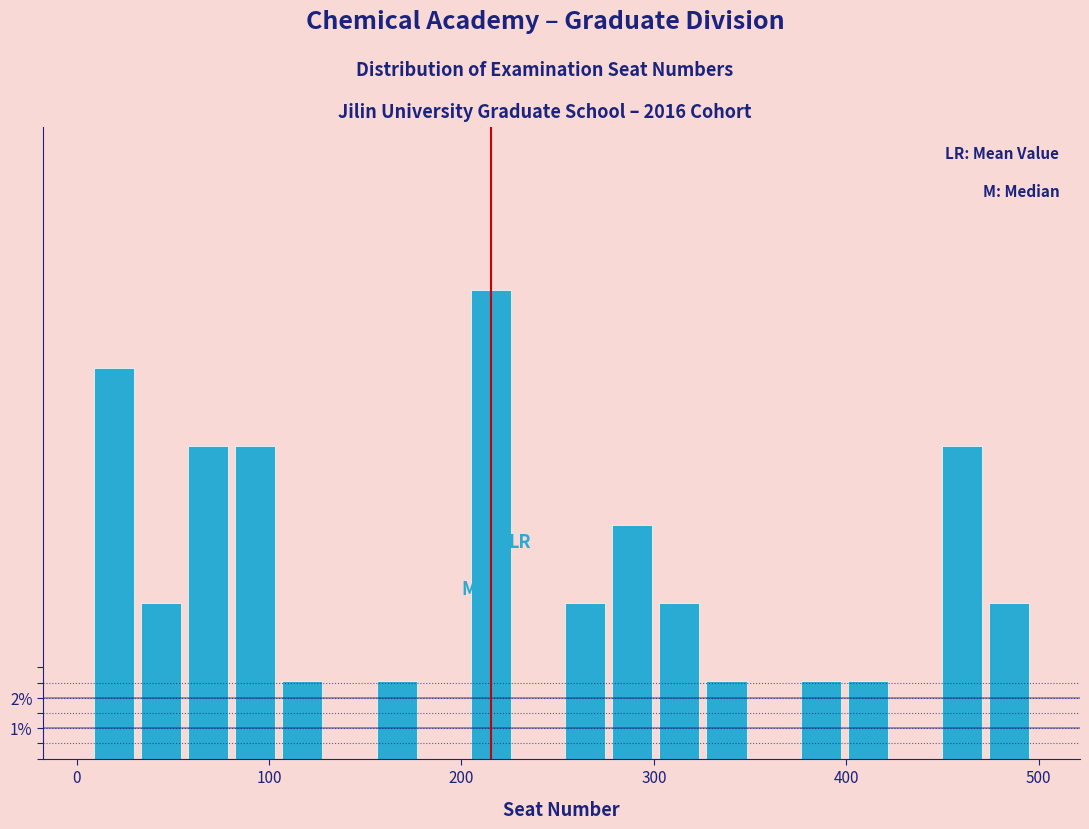

Read against the x-axis, roughly where is the centre of the tallest bar?

220